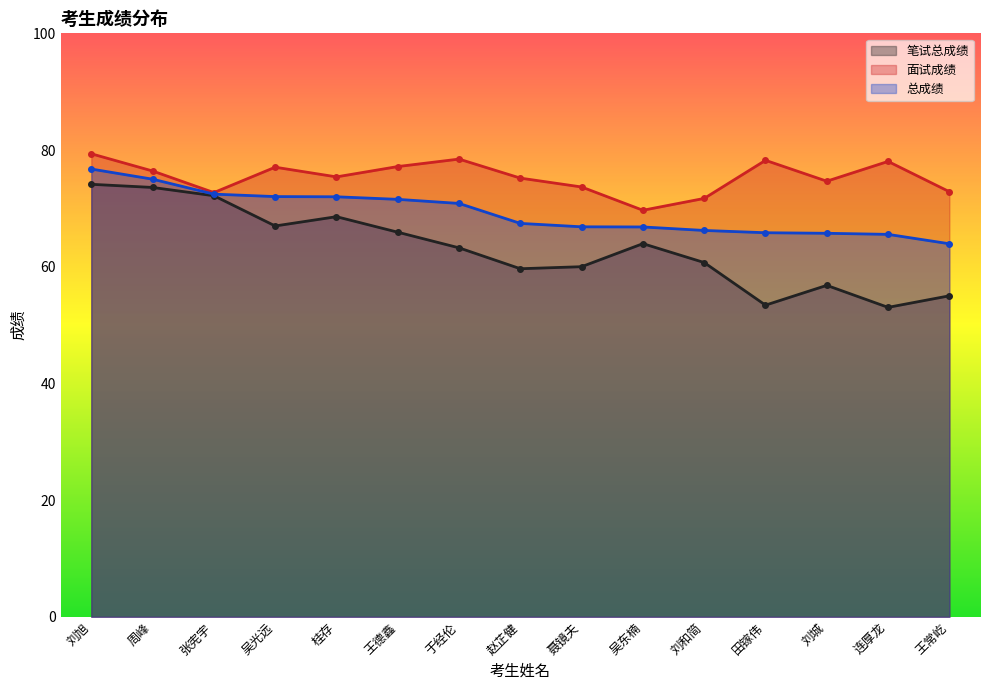

At which label is 笔试总成绩 closest to 63?

于经伦